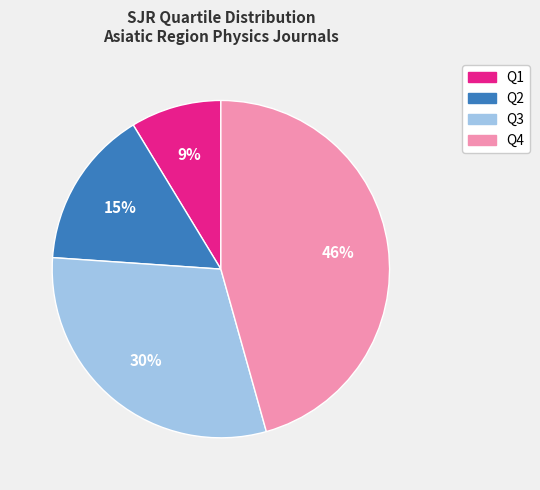

Which slice is the smallest?

Q1